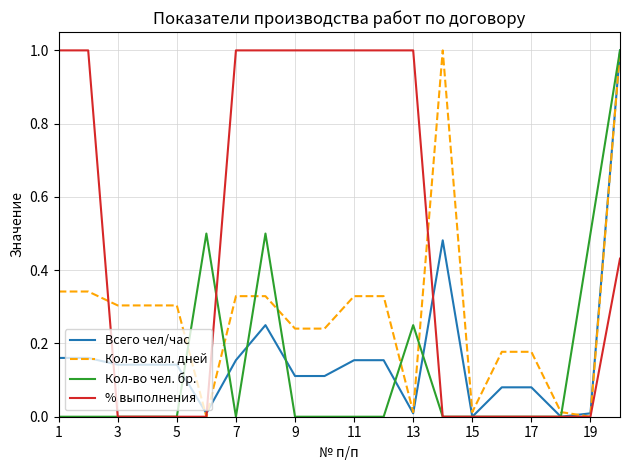

Which series has the largest total across all categories?

% выполнения